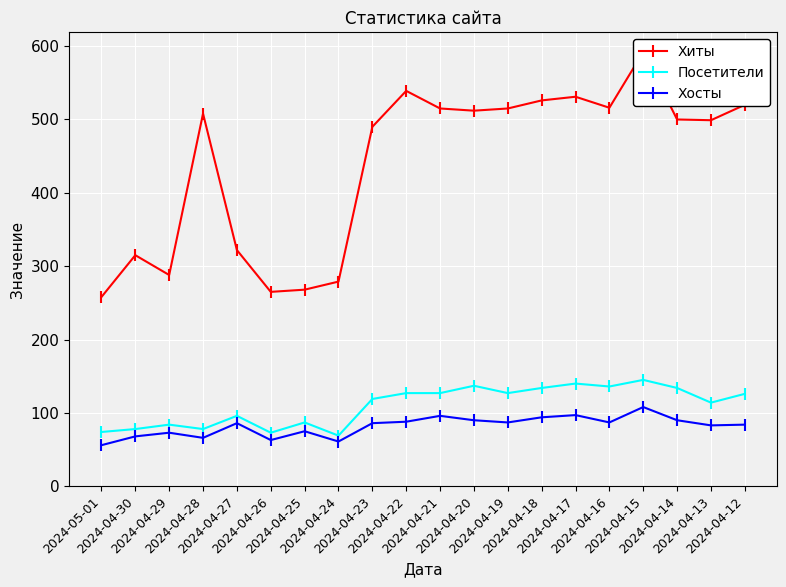

True or false: Посетители and Хосты intersect in this chart.

False